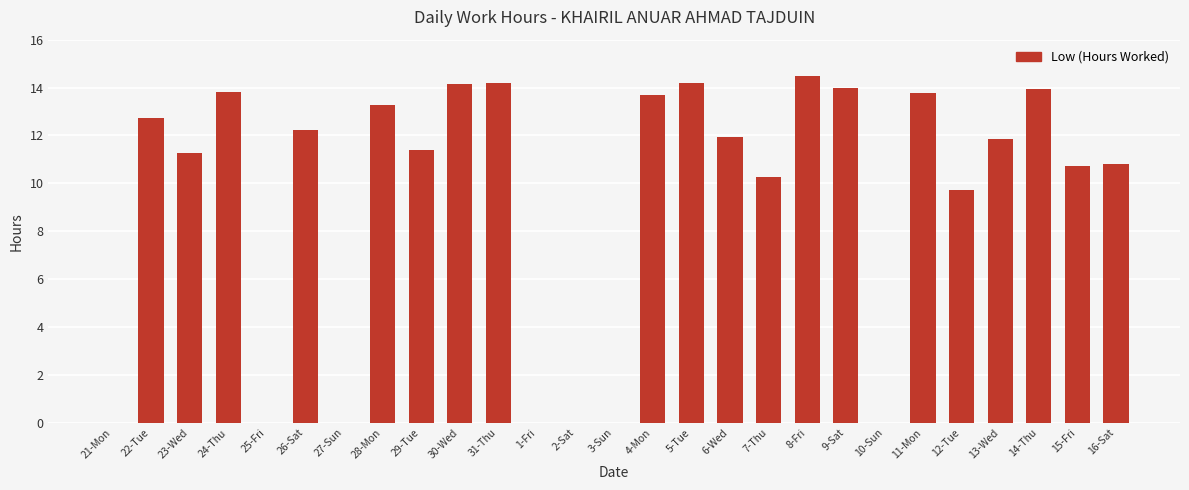

True or false: the data shows 15.1 at 29-Tue.

False